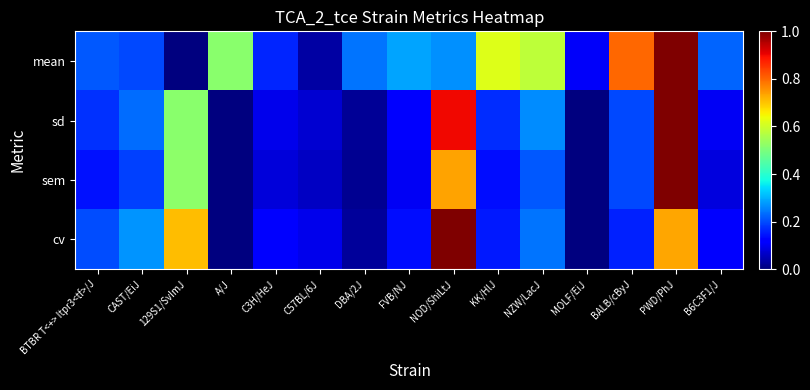

What is the spread (max minus min) of values at C3H/HeJ?

0.1